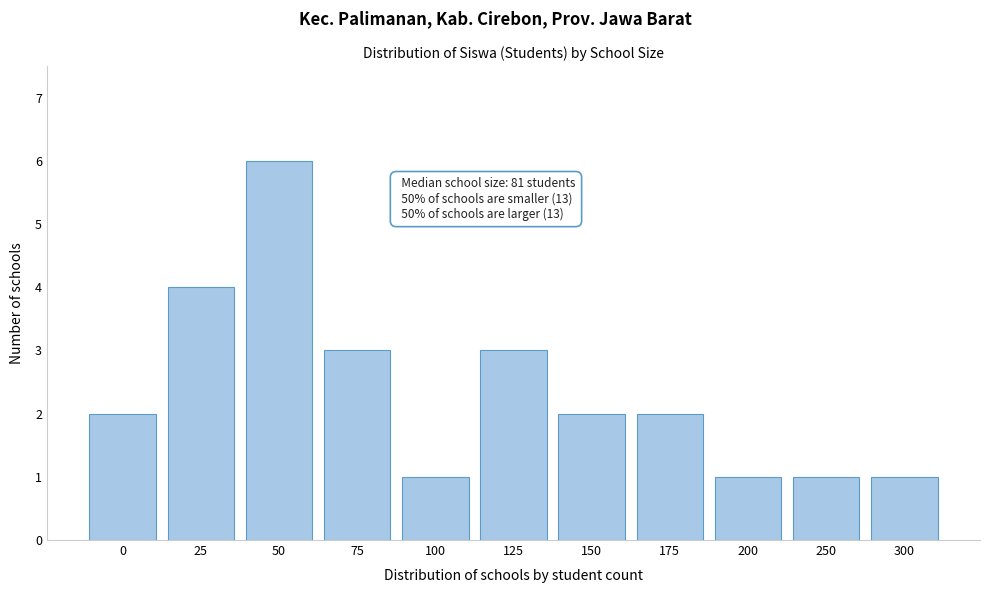

Reading right to left, transcribe all the data shown in this chart.

300=1	250=1	200=1	175=2	150=2	125=3	100=1	75=3	50=6	25=4	0=2